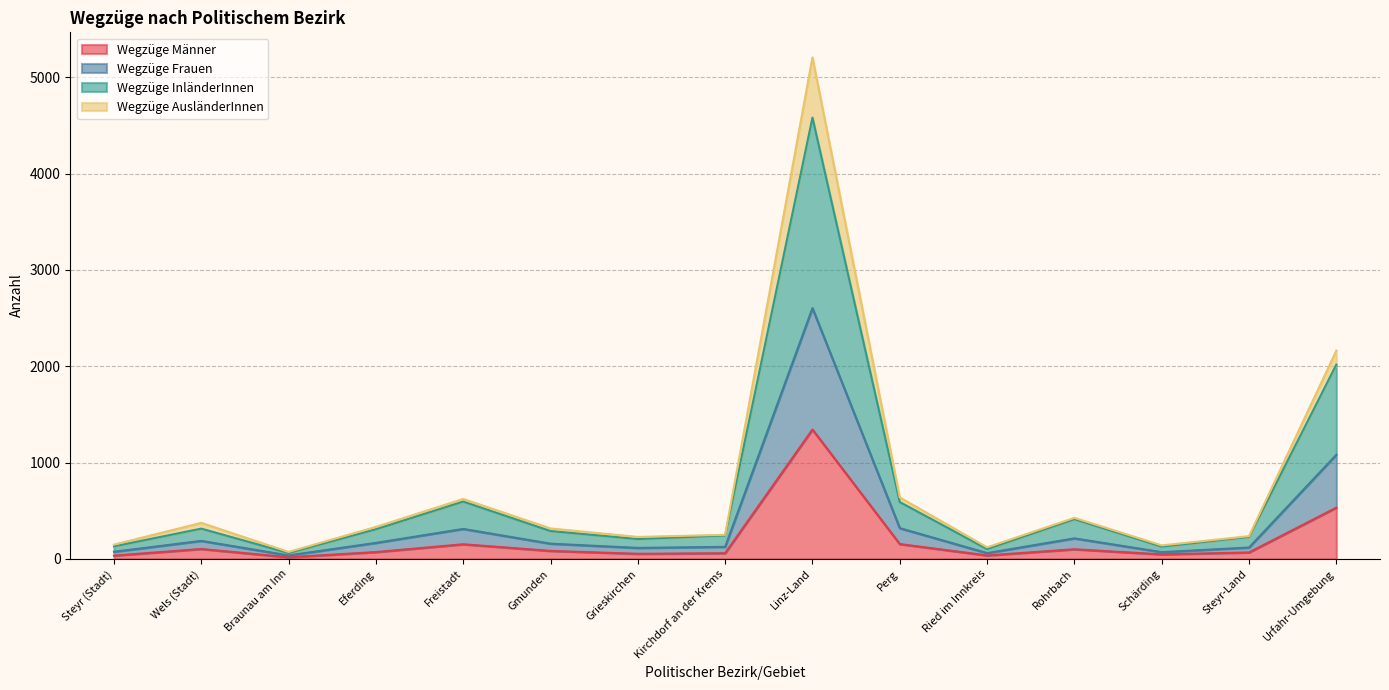

What is the highest value of the Wegzüge Männer series?

1343